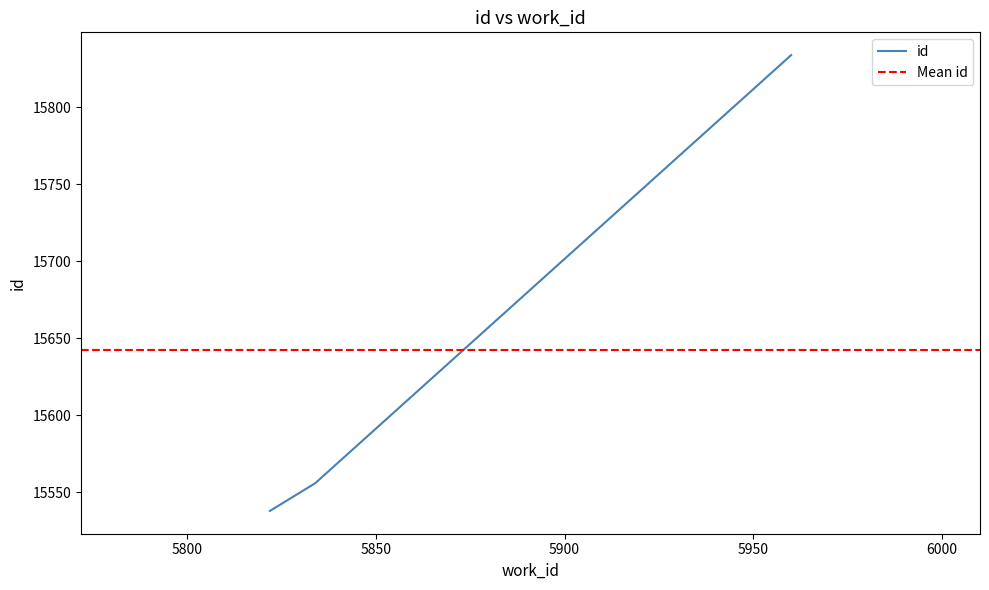

What is the minimum value shown in the chart?

15538